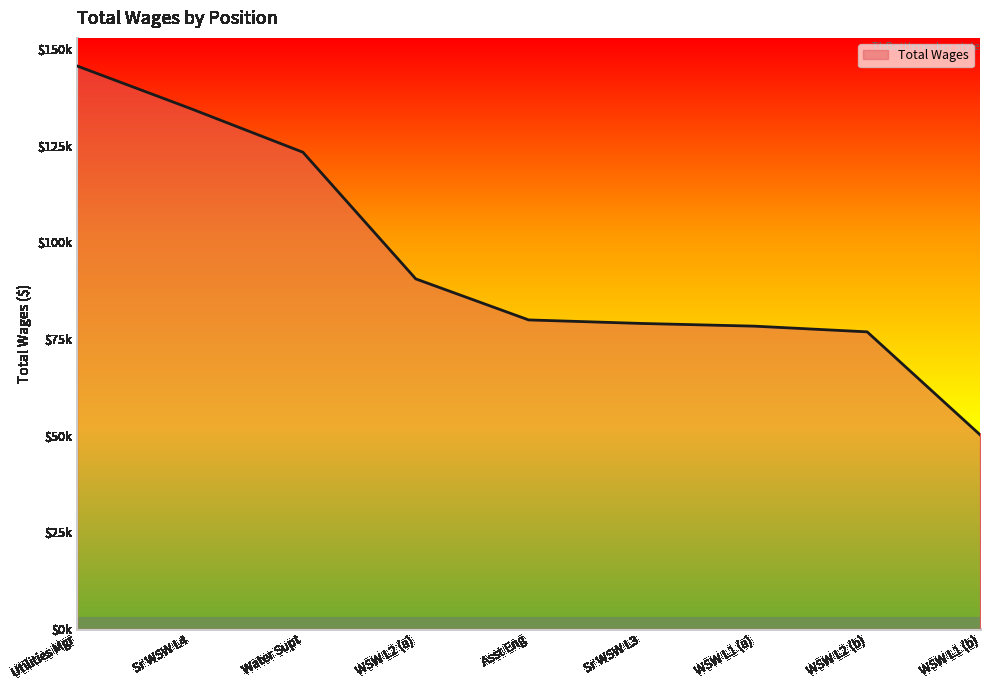

Is this an area chart (filled region under the line)?

Yes